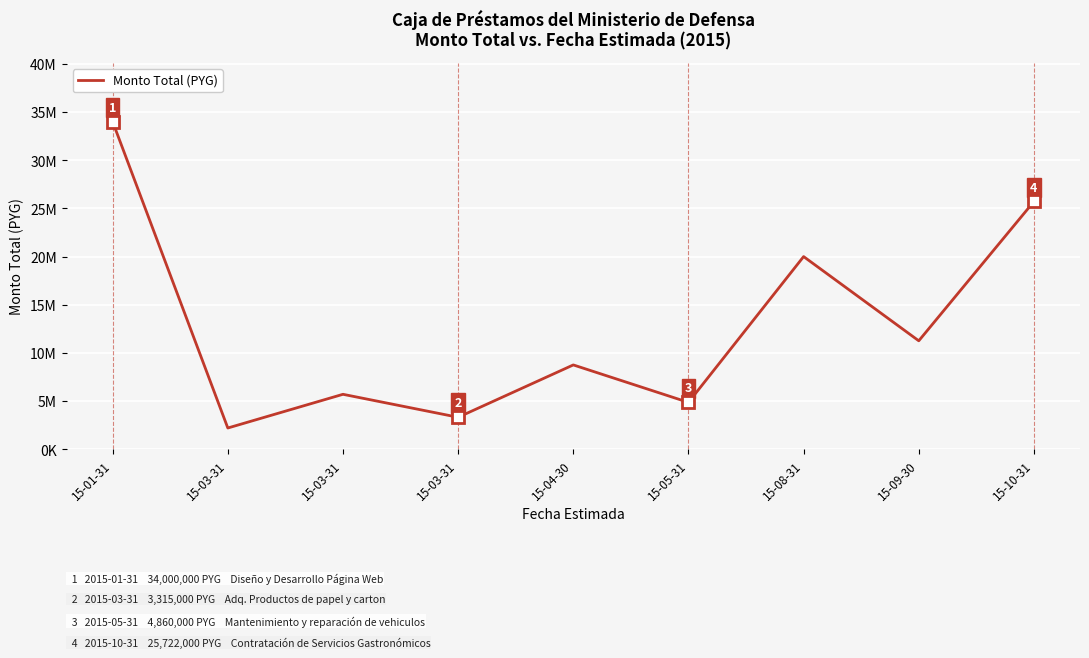

What is the difference between the maximum and minimum values?

31800000